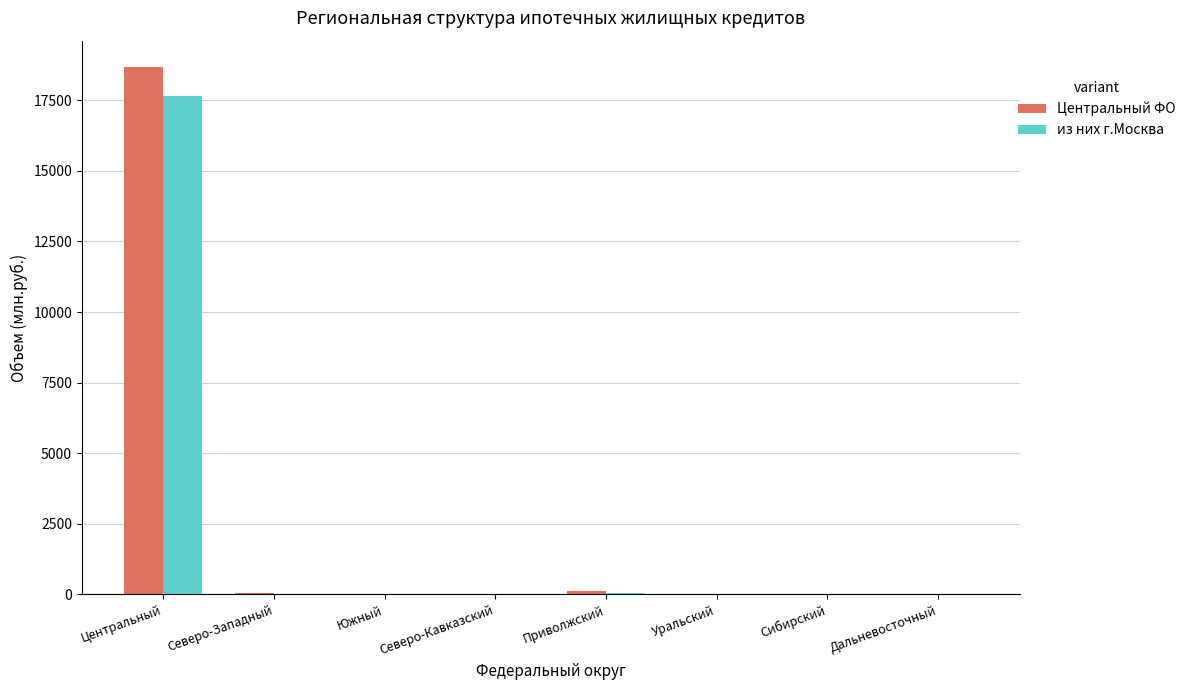

What are all the series names shown in the legend?

Центральный ФО, из них г.Москва